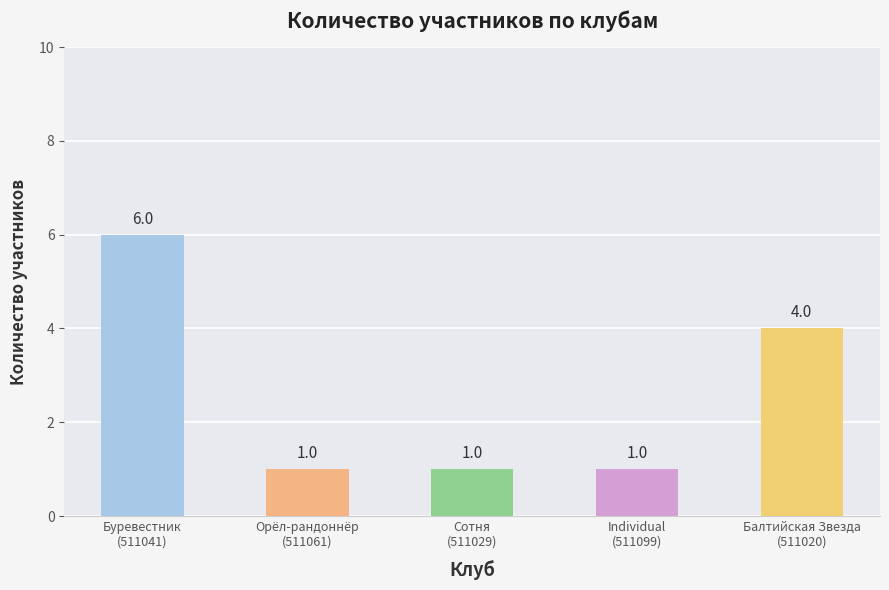

What is the maximum value shown in the chart?

6